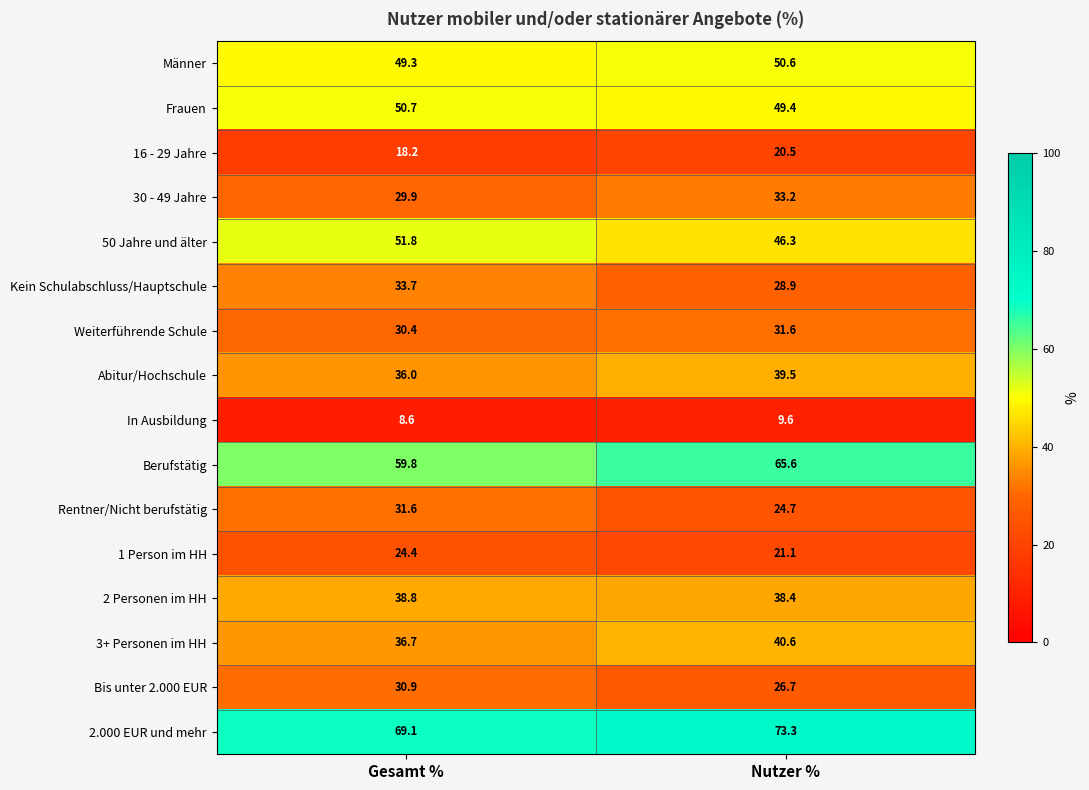

What is the difference between the highest and lowest values at Nutzer %?

63.7